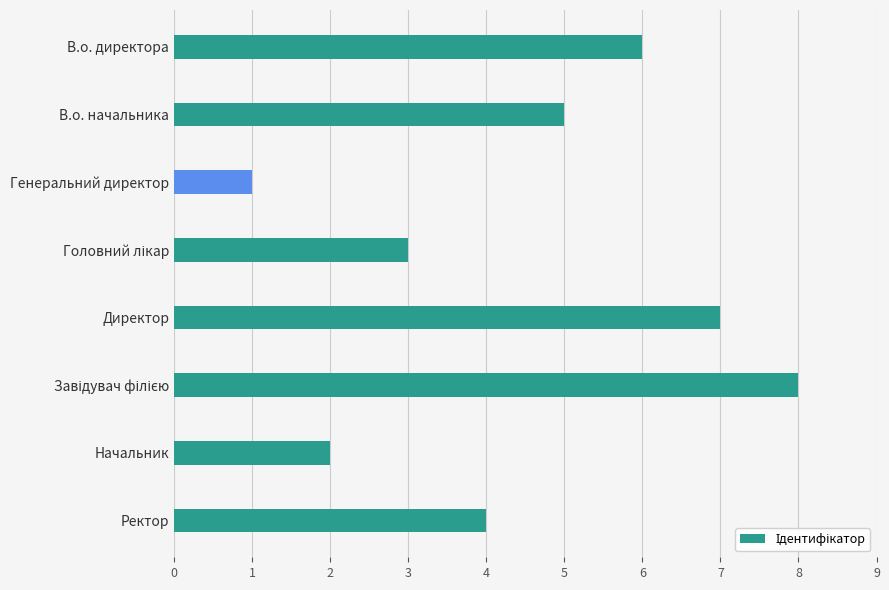

What is the maximum value shown in the chart?

8